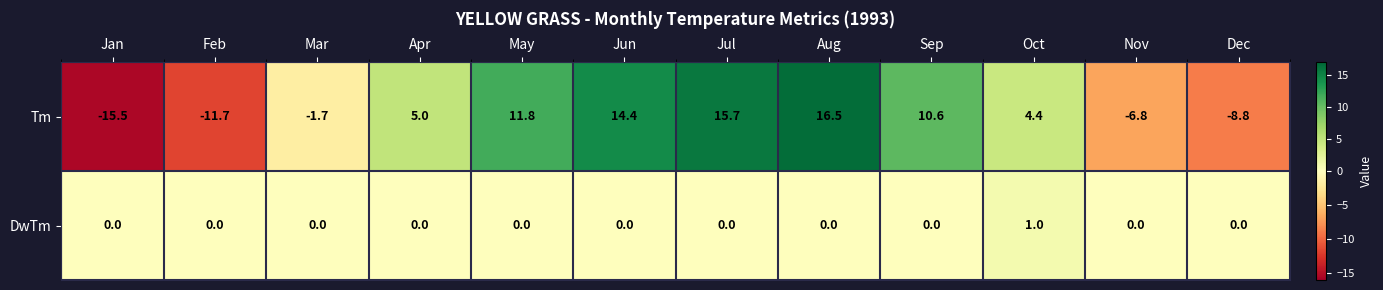

At May, list the series in order from largest to smallest.

Tm, DwTm